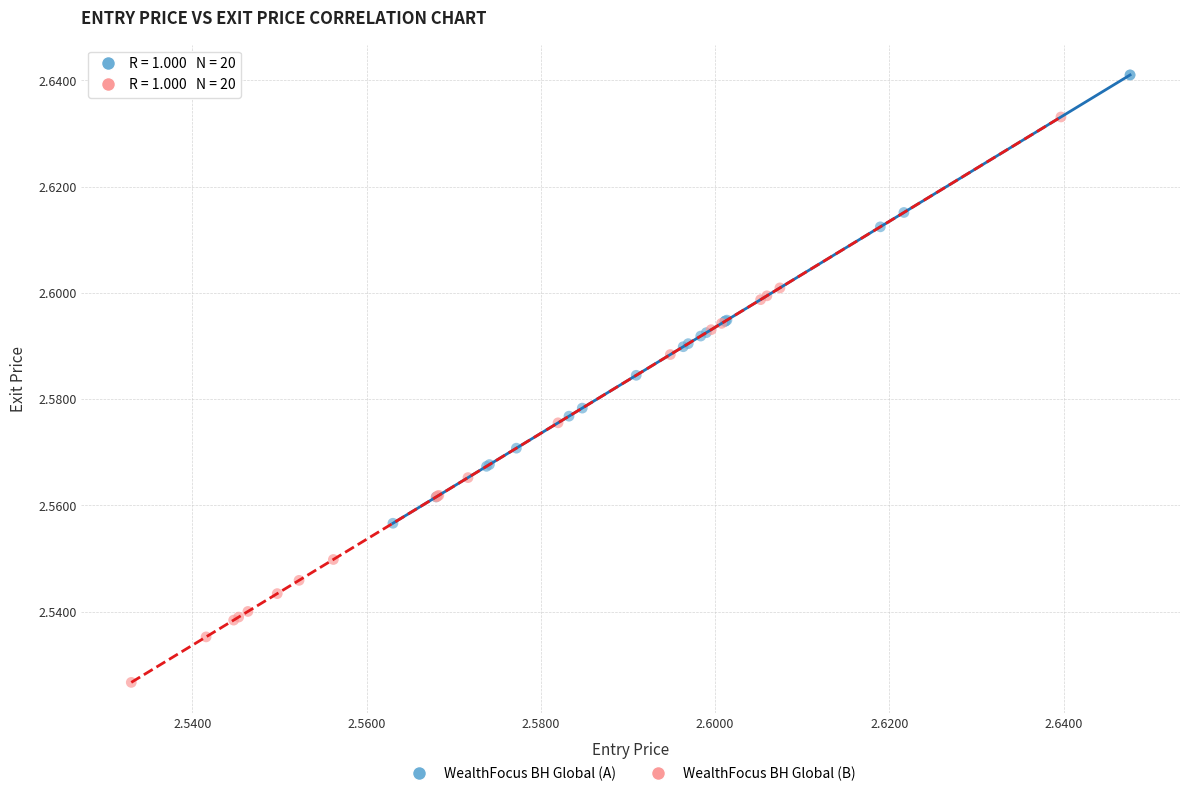

Which series has the largest Y range (max minus min)?

WealthFocus BH Global (B)